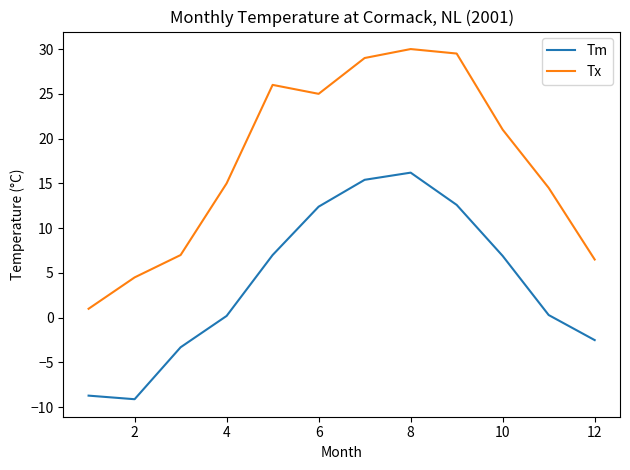

What is the minimum value shown in the chart?

-9.1